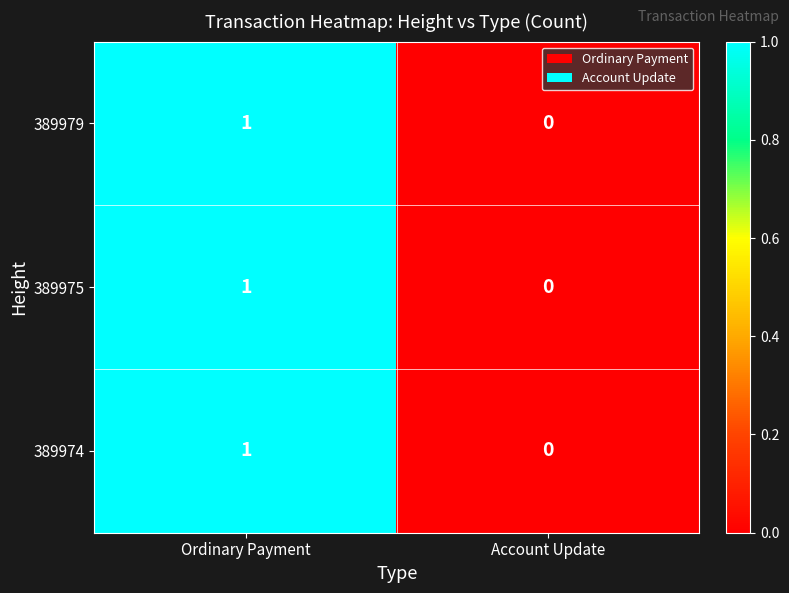

Rank the categories by 389979 value from lowest to highest.

Account Update, Ordinary Payment